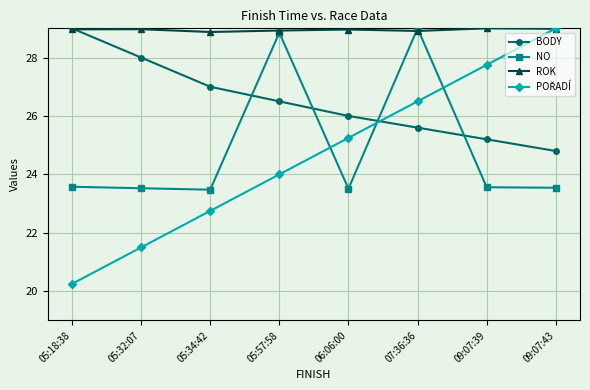

The value of BODY at 05:18:38 is 51.3. True or false?

False